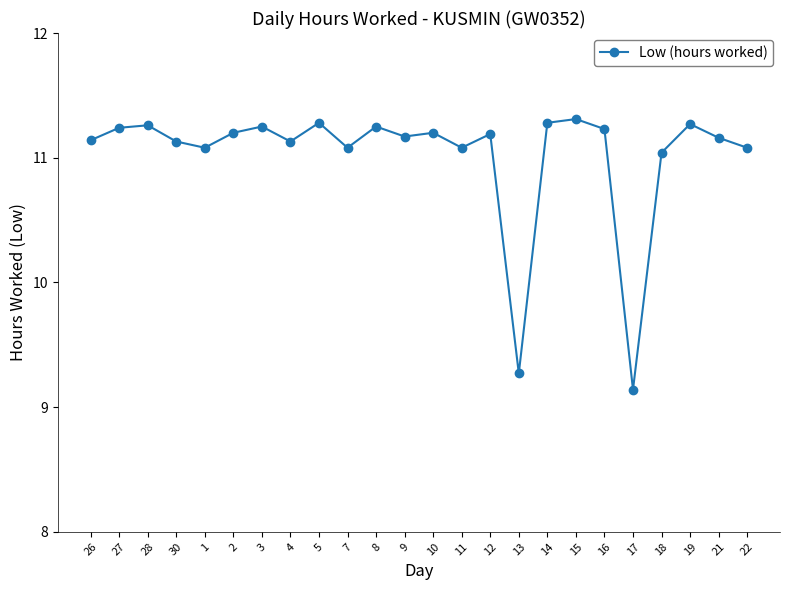

What is the label of the 21st point from the right?

30